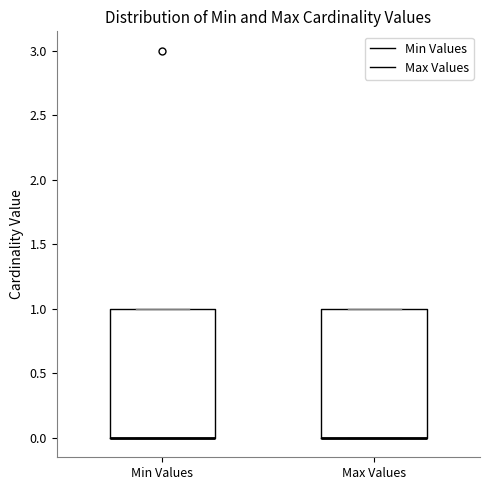

Where is the lower edge of the box for Max Values on the y-axis? The values are not printed on the chart, so give them approximately, as read against the axis.

0